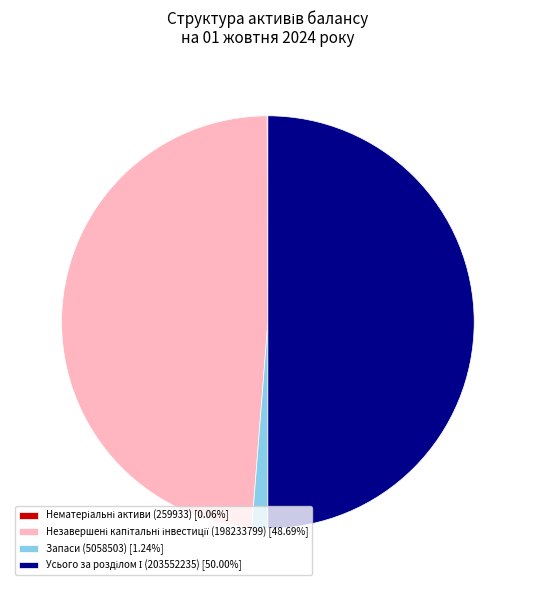

What is the ratio of the value at Незавершені капітальні інвестиції (198233799) to the value at Запаси (5058503)?

39.2